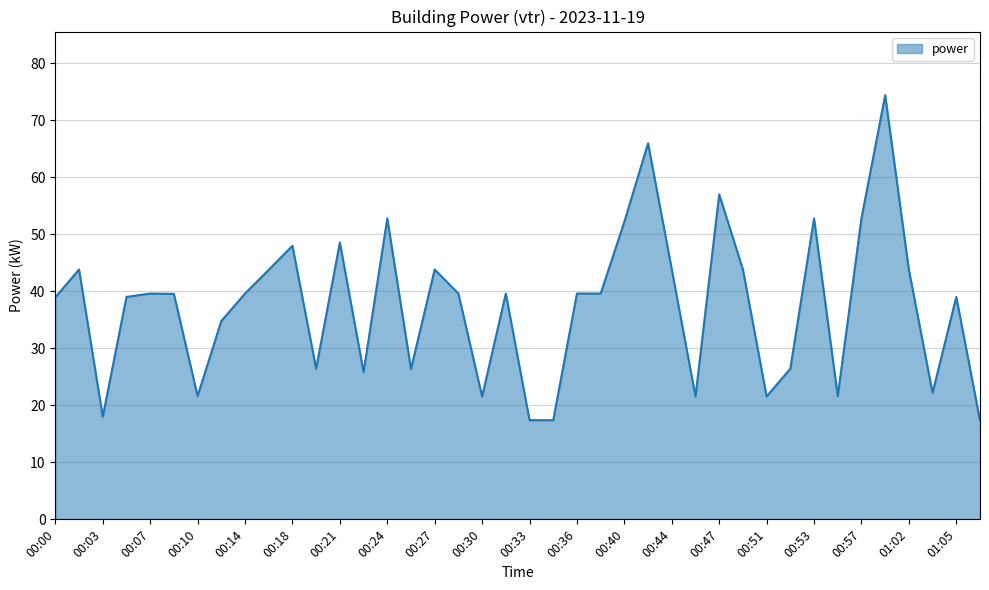

What is the minimum value shown in the chart?

17.3